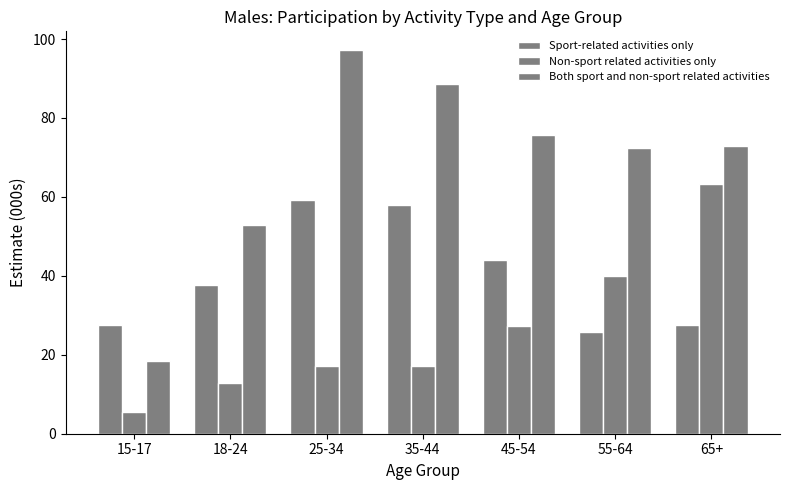

At which category is the sum across all series the highest?

25-34